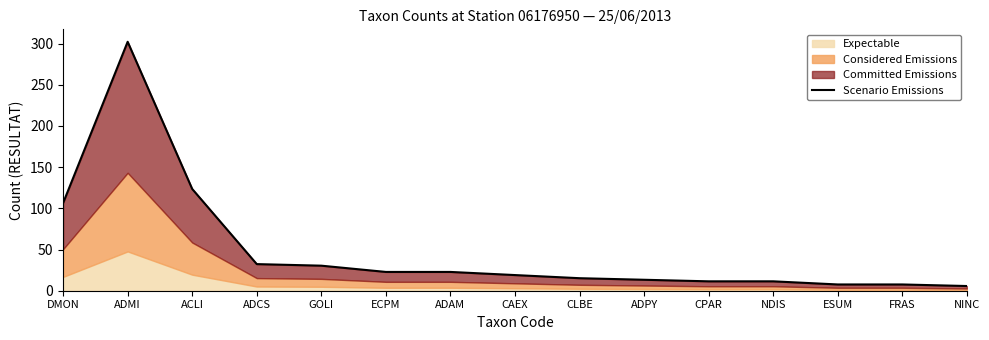

What is the change in value from DMON to ACLI?

+17.1